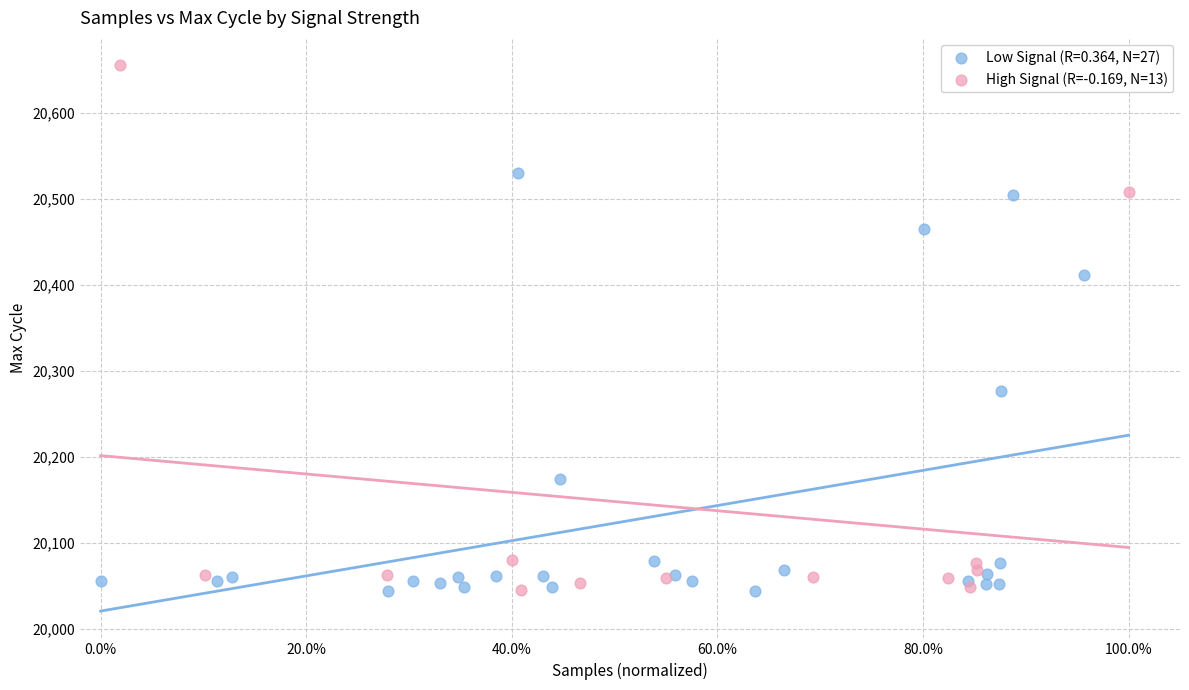

Which series reaches the maximum Y coordinate?

High Signal (R=-0.169, N=13)